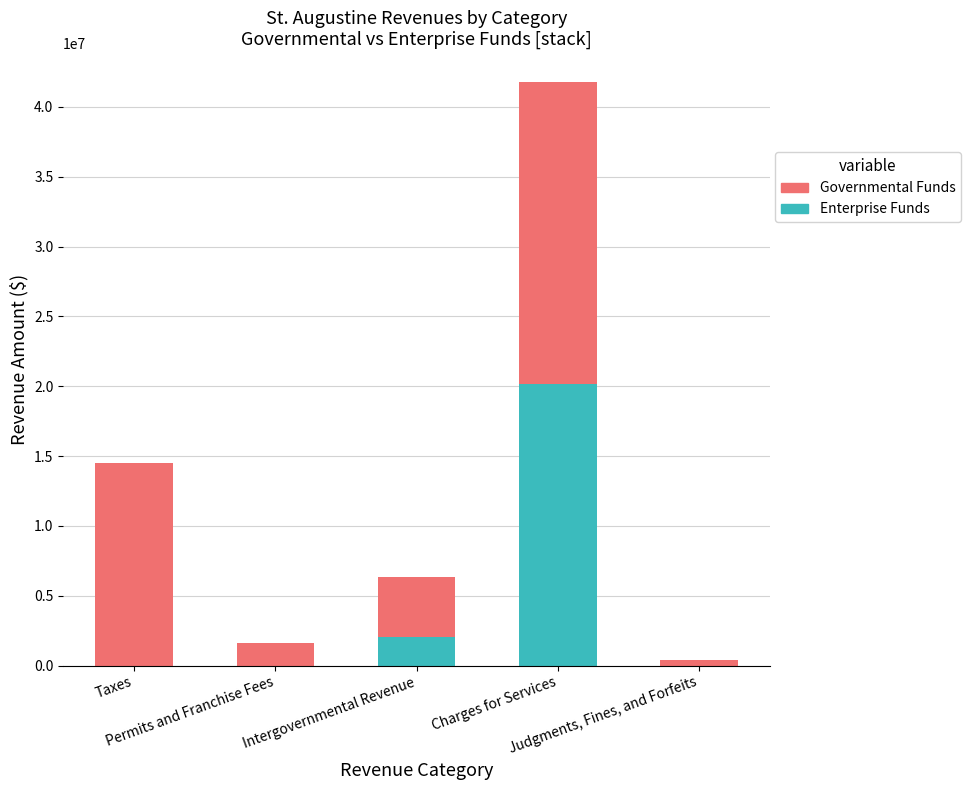

How many series are shown in this chart?

2